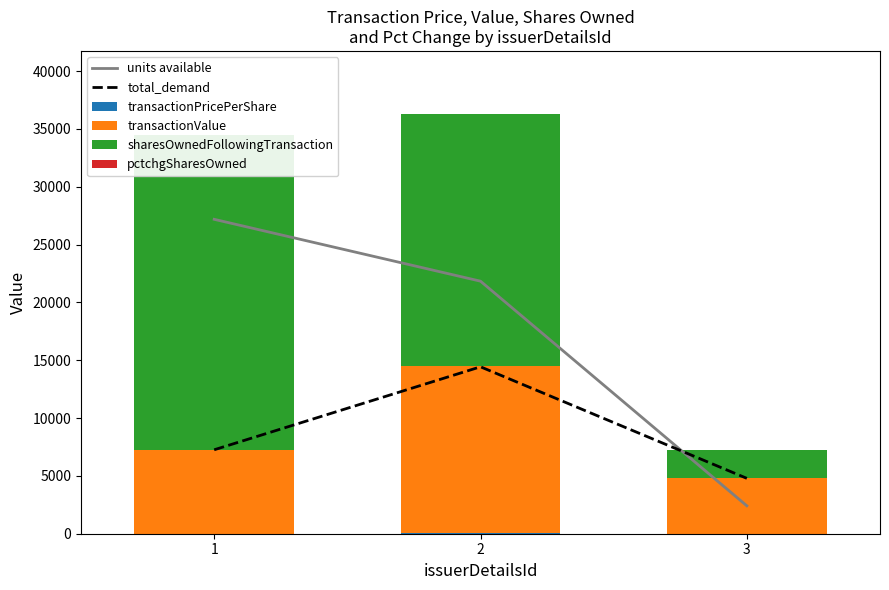

Where is sharesOwnedFollowingTransaction nearest to the value 14801?

2